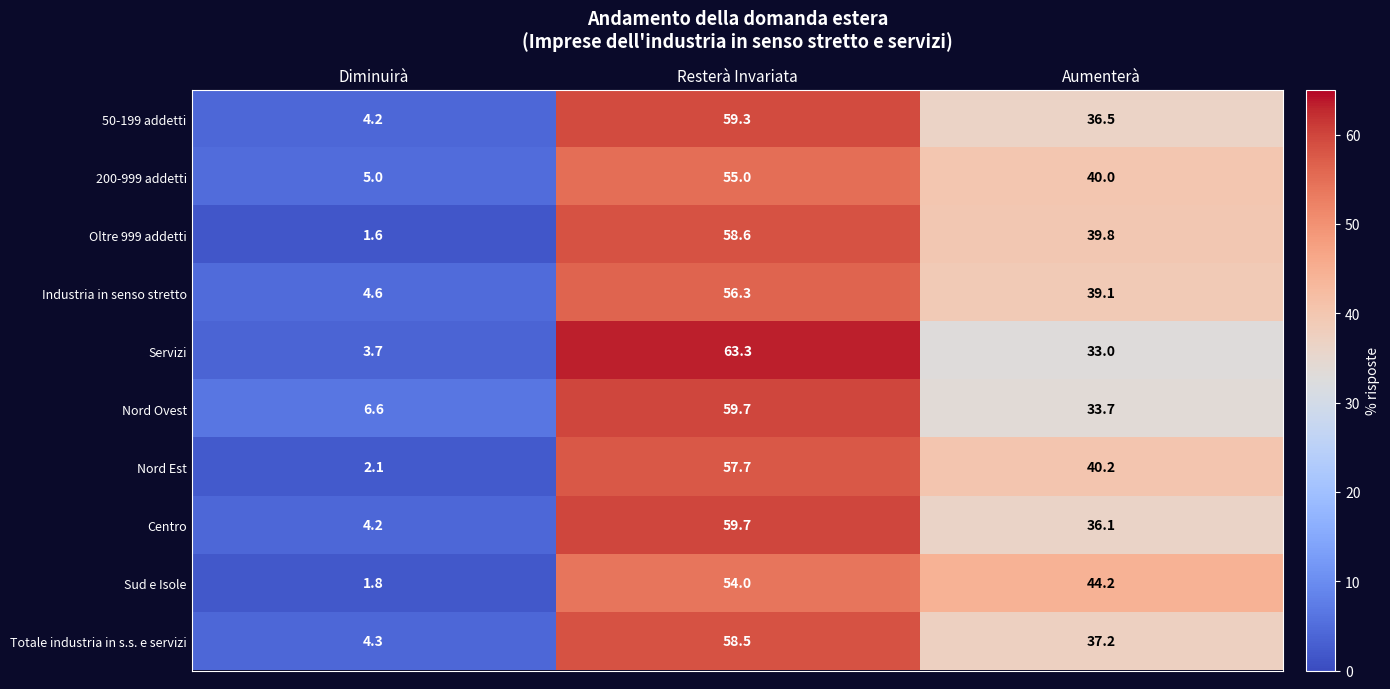

What is the total value across all series at Diminuirà?

38.1